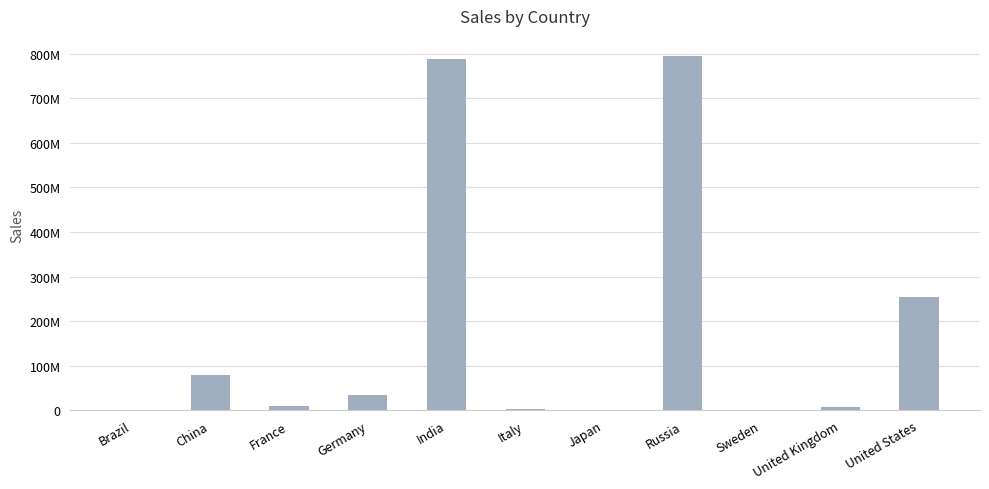

At which category does the chart reach its peak across all series?

Russia